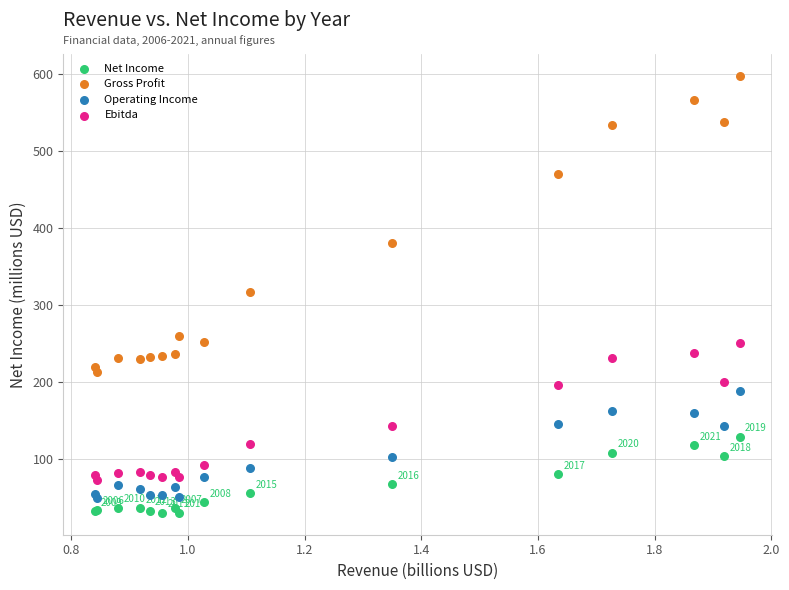

Which series reaches the maximum Y coordinate?

Gross Profit